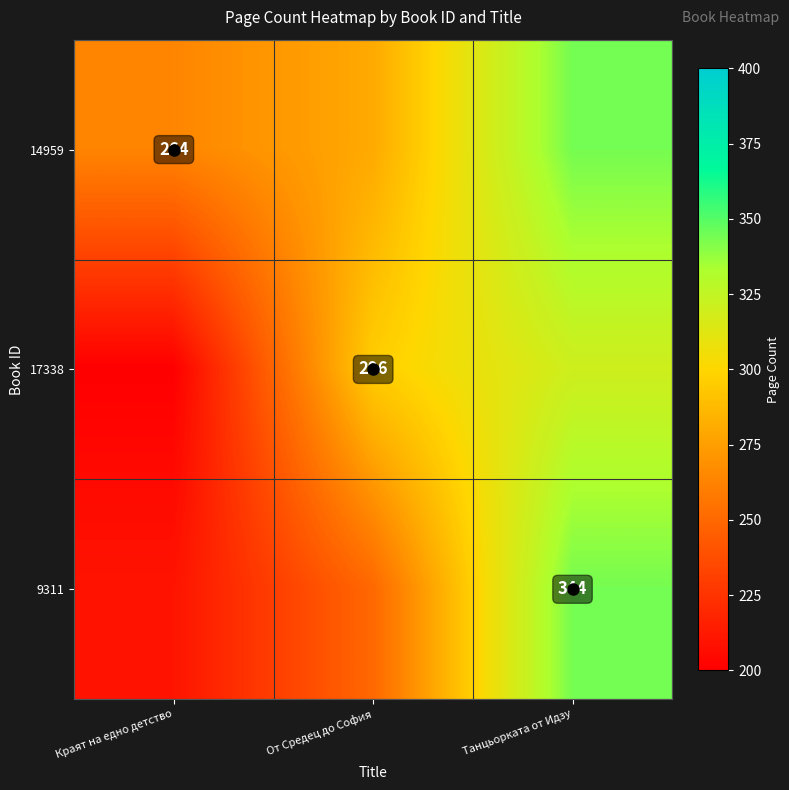

The 17338 series shows 296 at От Средец до София. True or false?

True